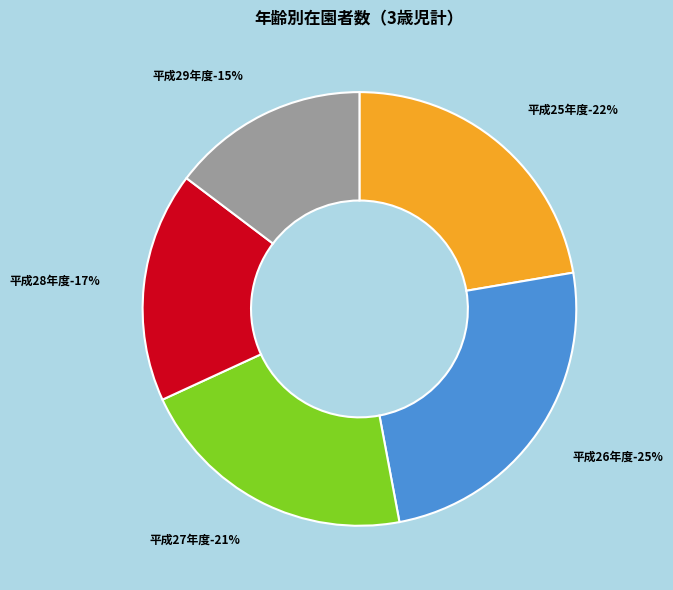

Which slice is the largest?

平成26年度